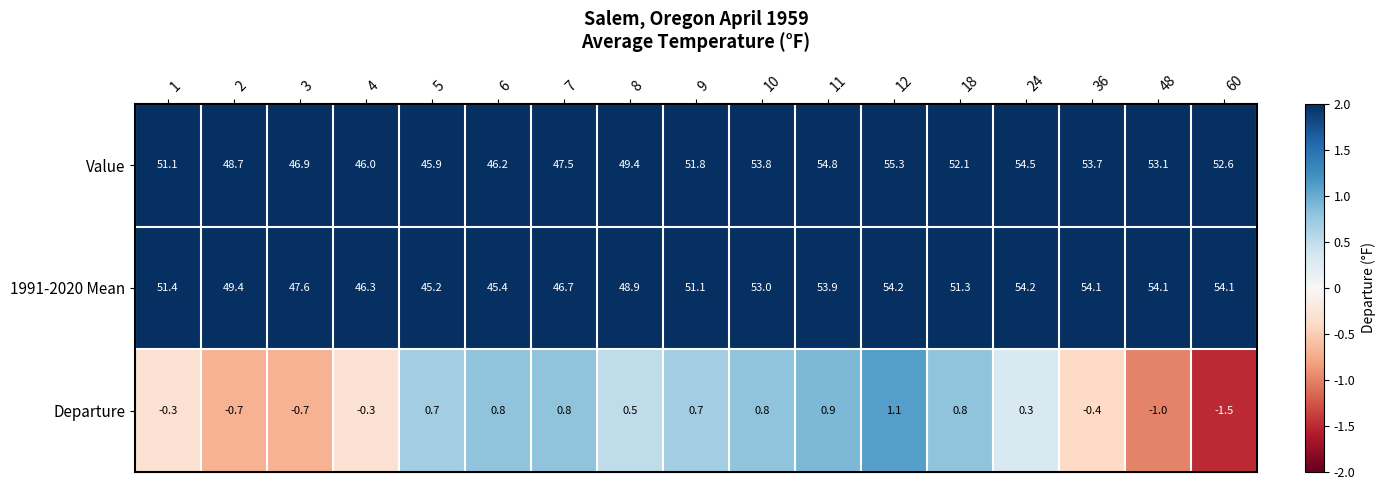

Between 18 and 36, which series saw the biggest shift?

1991-2020 Mean